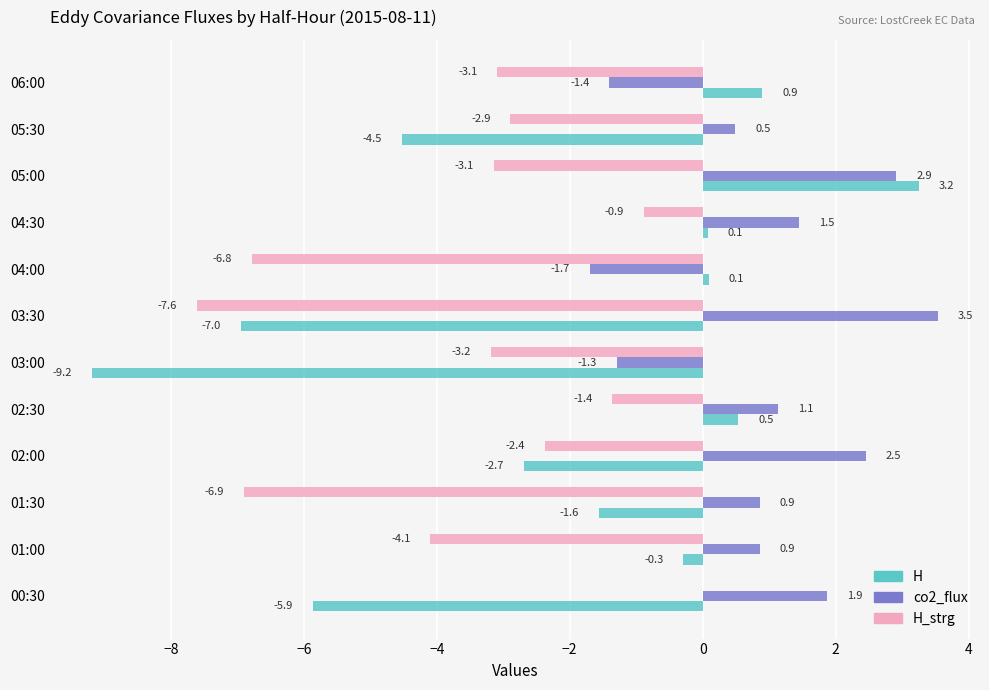

Which series changed the most between 03:00 and 04:00?

H